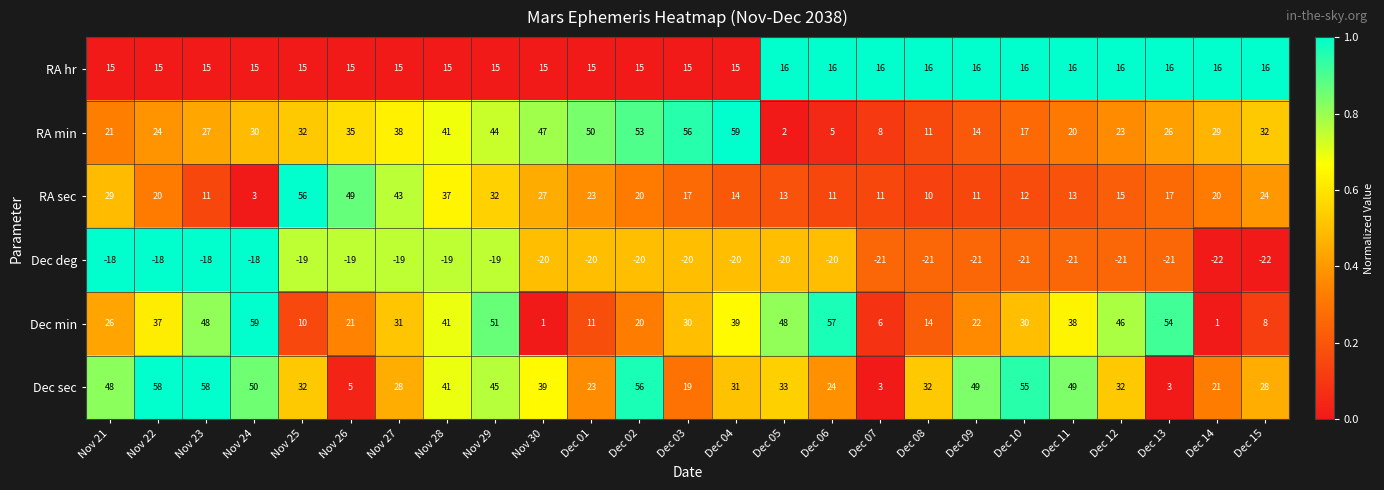

Which series has the largest total across all categories?

Dec sec